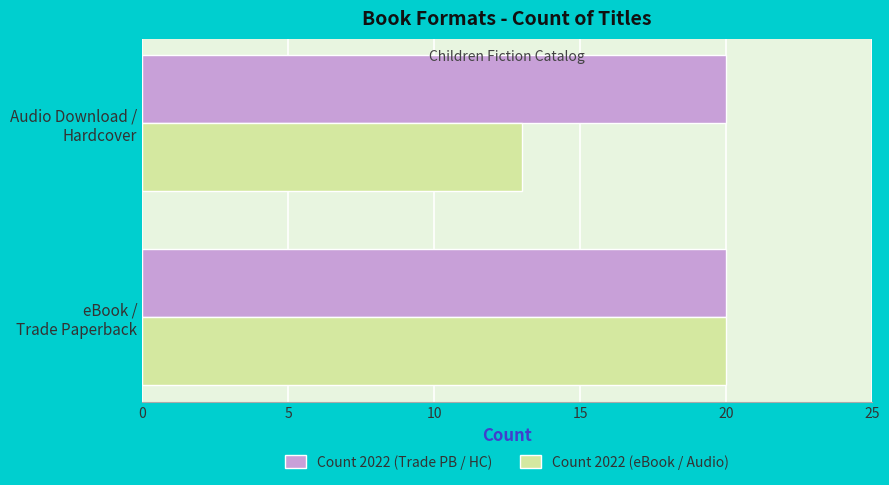

Which series has the largest total across all categories?

Count 2022 (Trade PB / HC)